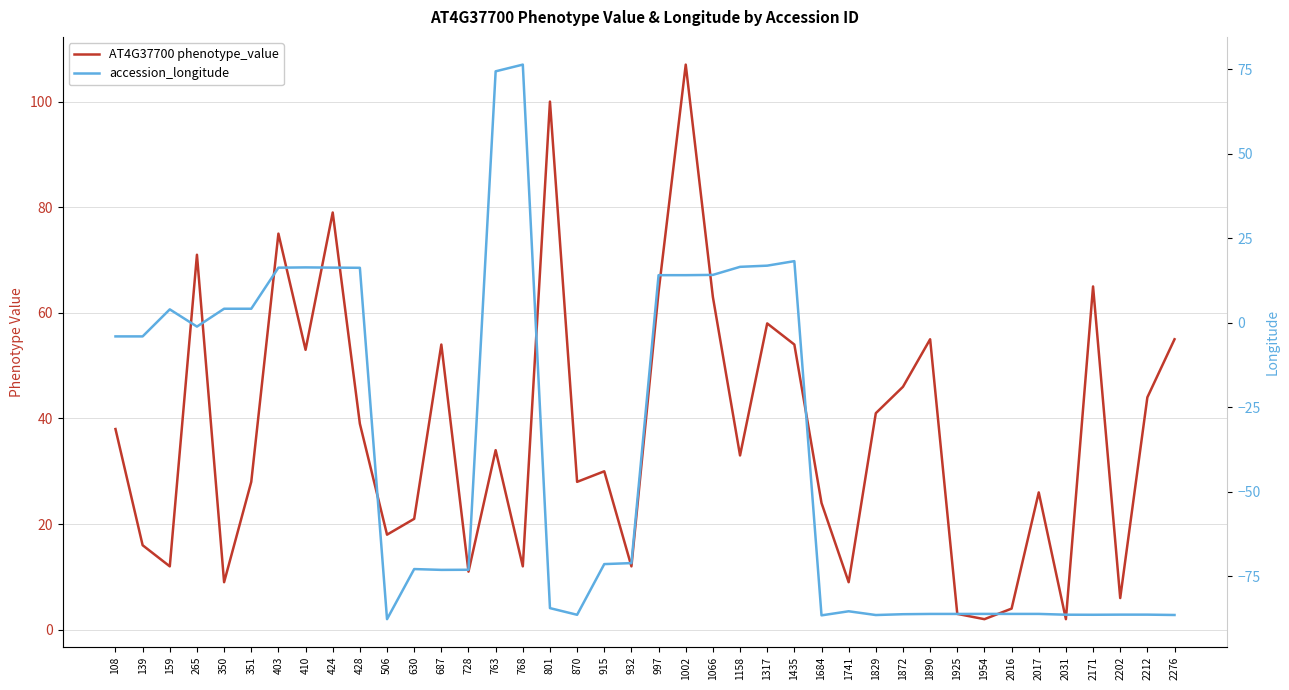

Which series changed the most between 2171 and 2212?

AT4G37700 phenotype_value